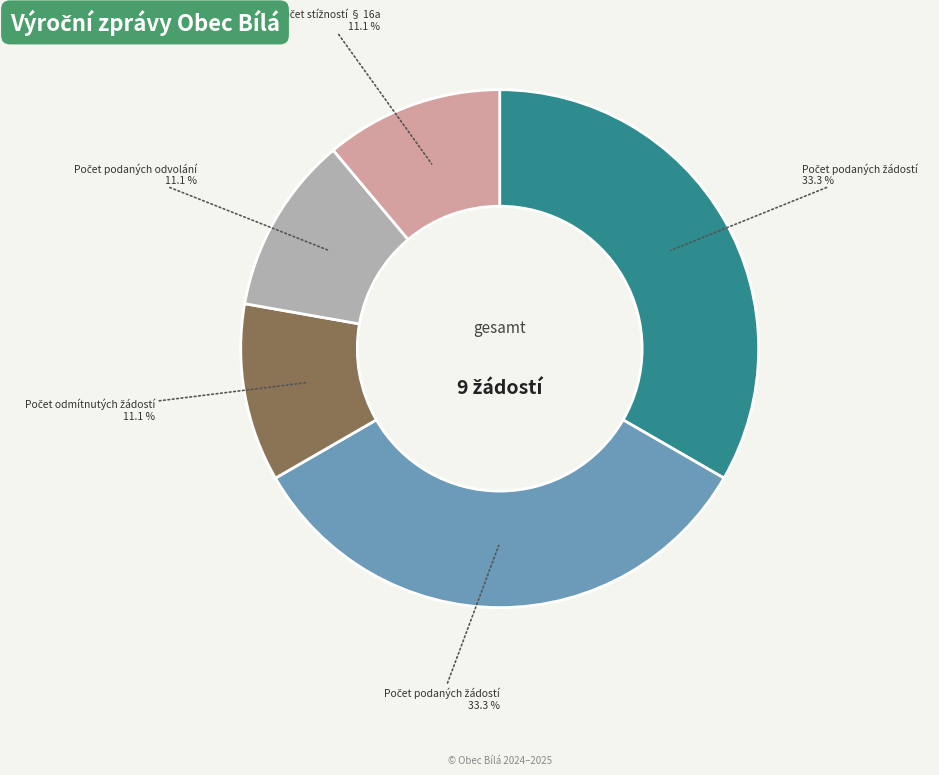

Is there any slice that represents more than half of the pie?

No